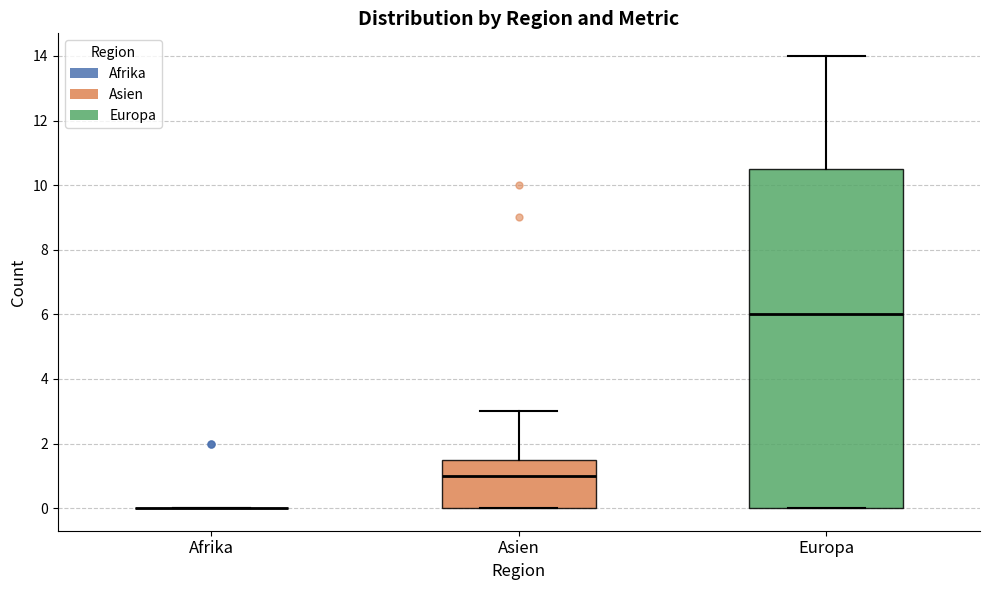

Reading left to right, transcribe this box plot: for each box, give where its median line is, the range the box spans, and where its two whiskers end, as read against the y-axis. The values are not printed on the chart, so give them approximately, as read against the axis.

Afrika: box collapsed to a line at 0.0, whiskers 0.0 to 0.0
Asien: median 1.0, box 0.0 to 1.6, whiskers 0.0 to 3.0
Europa: median 6.0, box 0.0 to 10.6, whiskers 0.0 to 14.0